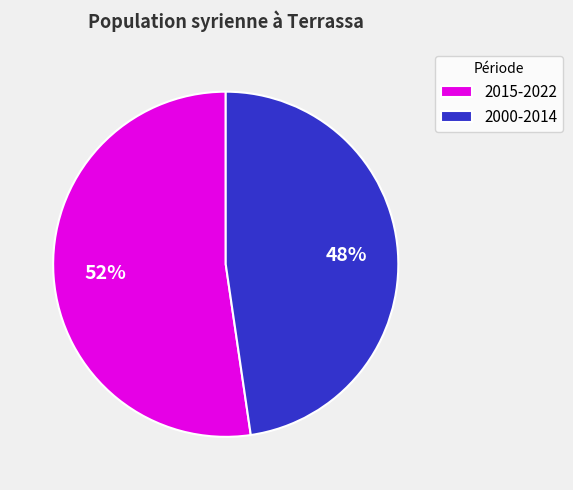

Is there a majority slice in this chart?

Yes